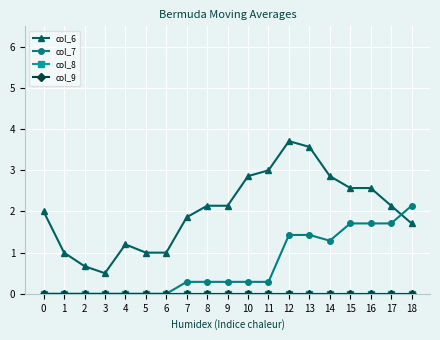

What is the spread (max minus min) of values at 11?

3.0